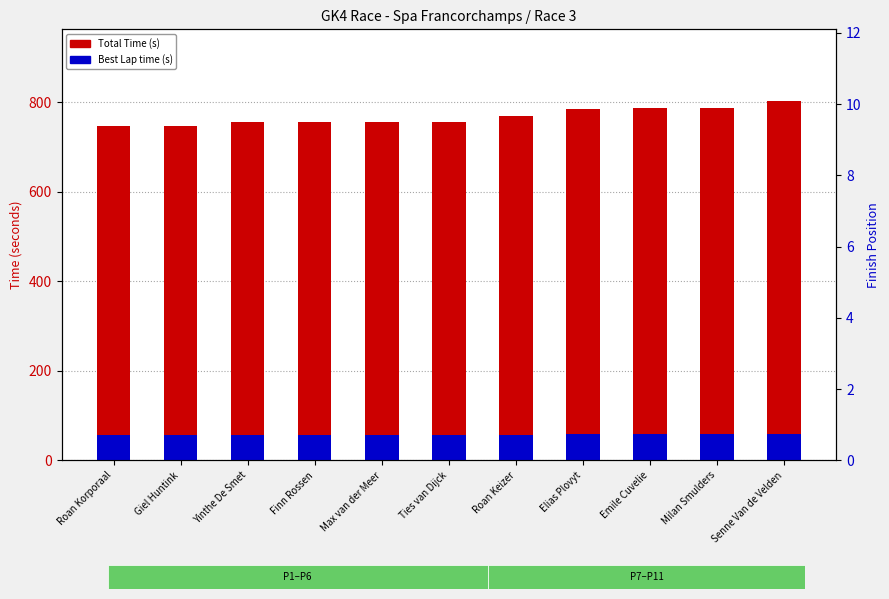

Reading left to right, what are all the values shown in this chart?

Total Time (s): Roan Korporaal=747.4	Giel Huntink=747.5	Yinthe De Smet=754.9	Finn Rossen=755.4	Max van der Meer=755.6	Ties van Dijck=755.9	Roan Keizer=768.5	Elias Plovyt=784.9	Emile Cuvelie=786.9	Milan Smulders=788.3	Senne Van de Velden=802.6
Best Lap time (s): Roan Korporaal=55.9	Giel Huntink=55.6	Yinthe De Smet=56.1	Finn Rossen=55.7	Max van der Meer=56.1	Ties van Dijck=56.3	Roan Keizer=57.2	Elias Plovyt=58.4	Emile Cuvelie=58.7	Milan Smulders=58.6	Senne Van de Velden=59.4